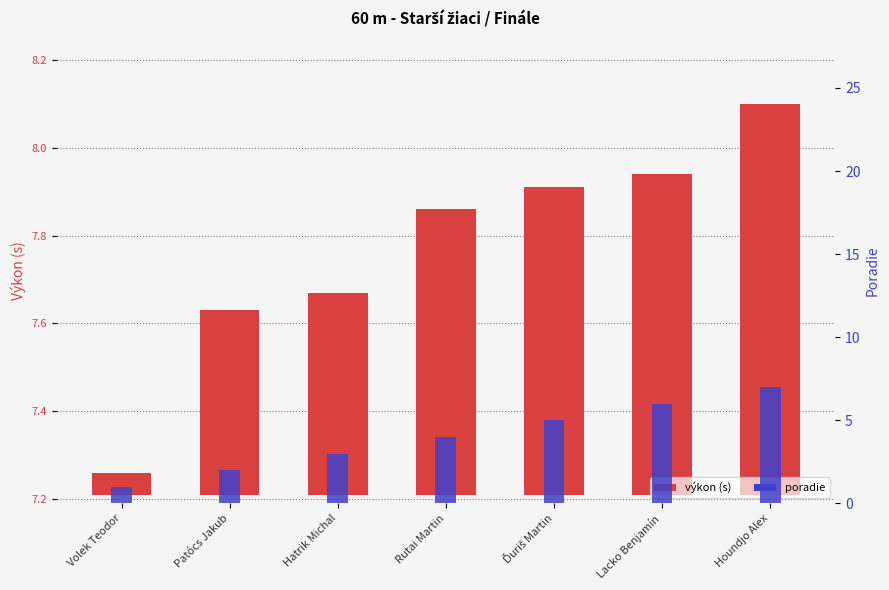

How many distinct data groups are displayed?

2